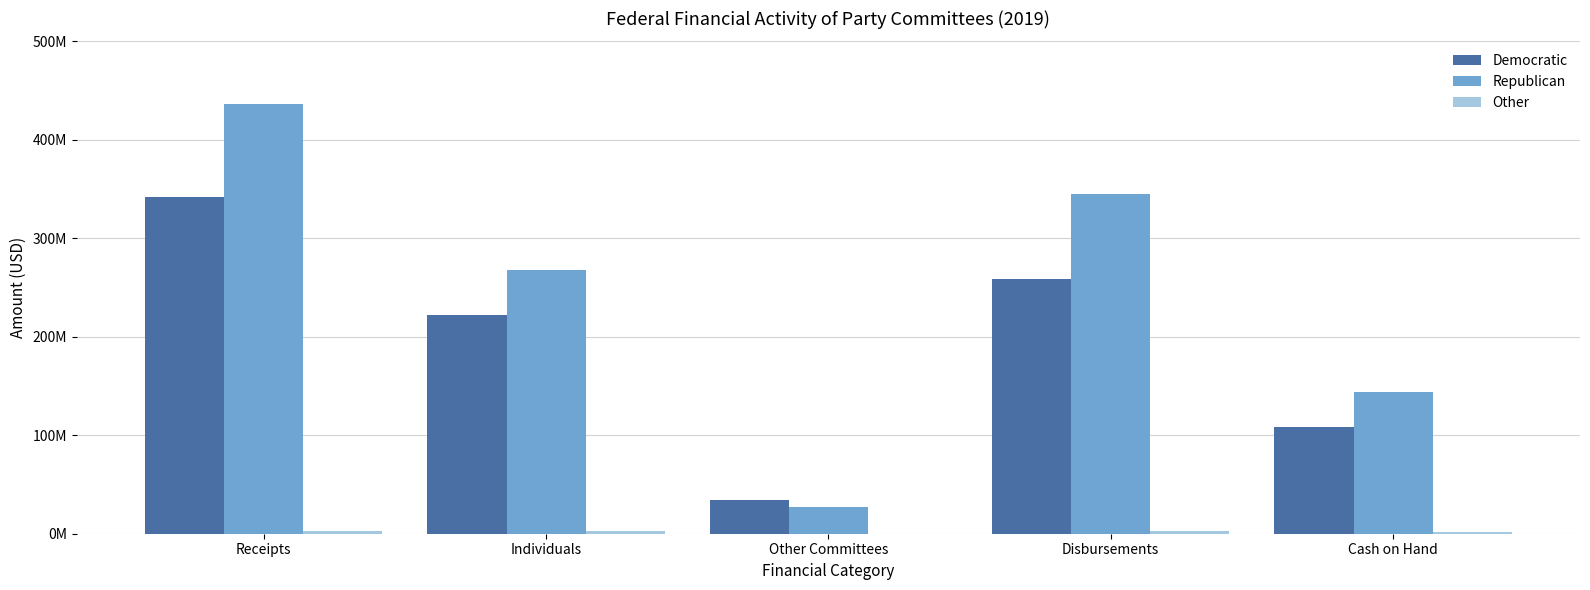

Are the bars grouped side by side (vs. stacked)?

Yes